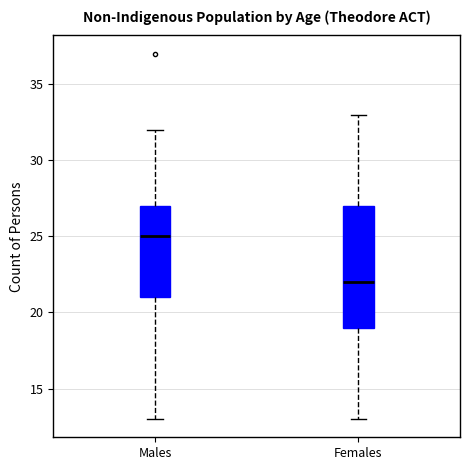

Where does the upper whisker of the box for Males end on the y-axis? The values are not printed on the chart, so give them approximately, as read against the axis.

32